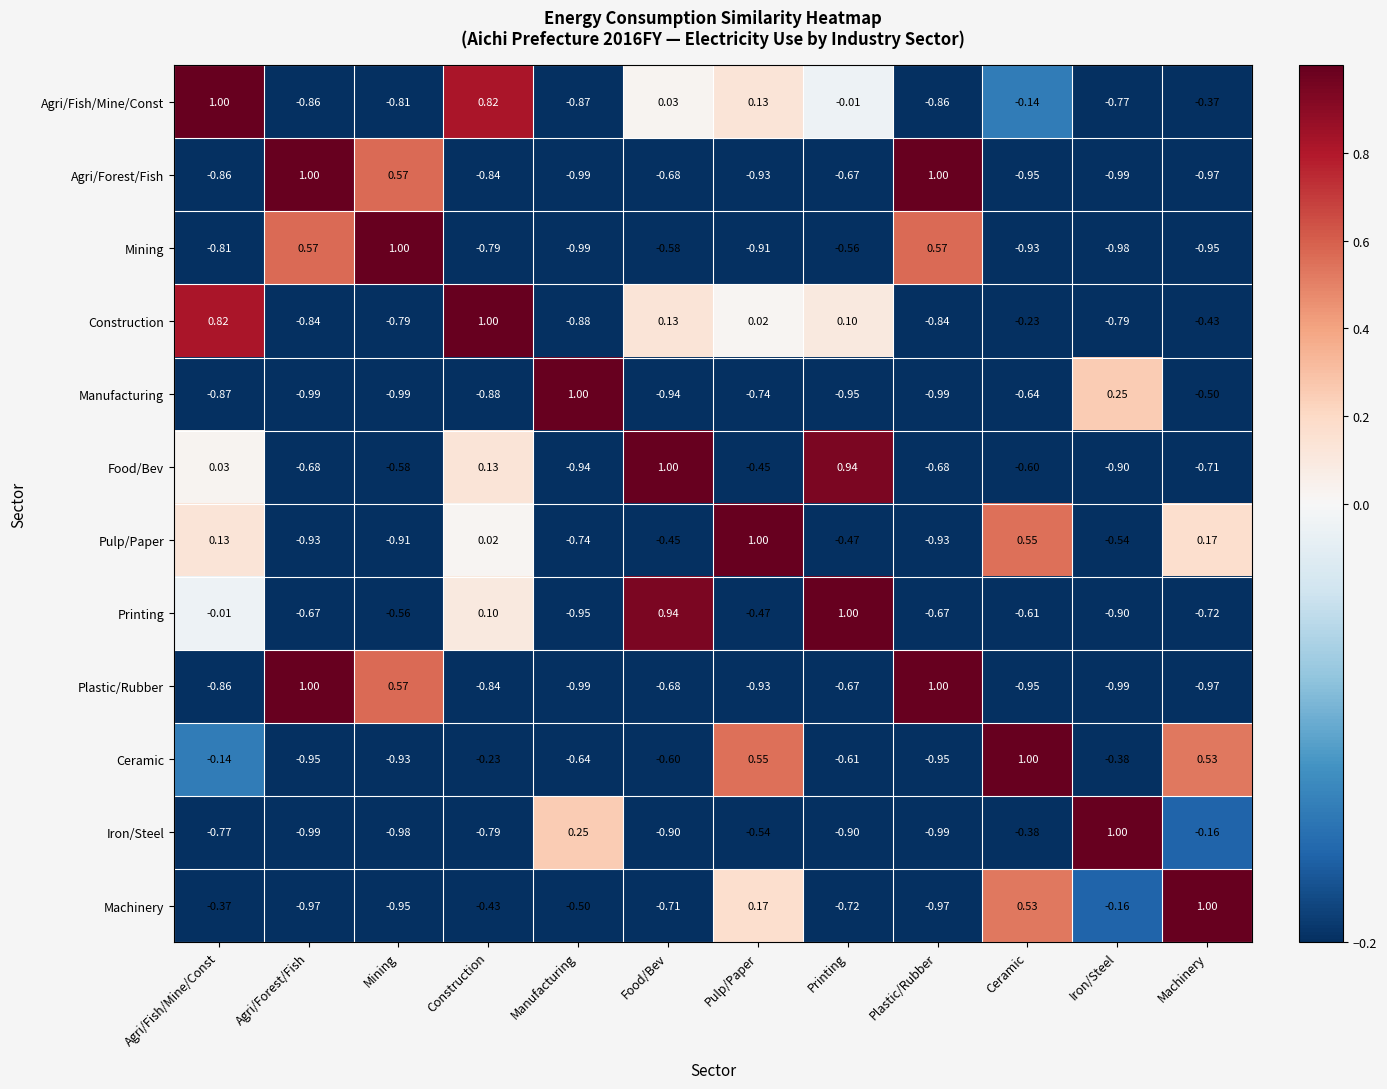

What is the total value across all series at Machinery?

-4.1